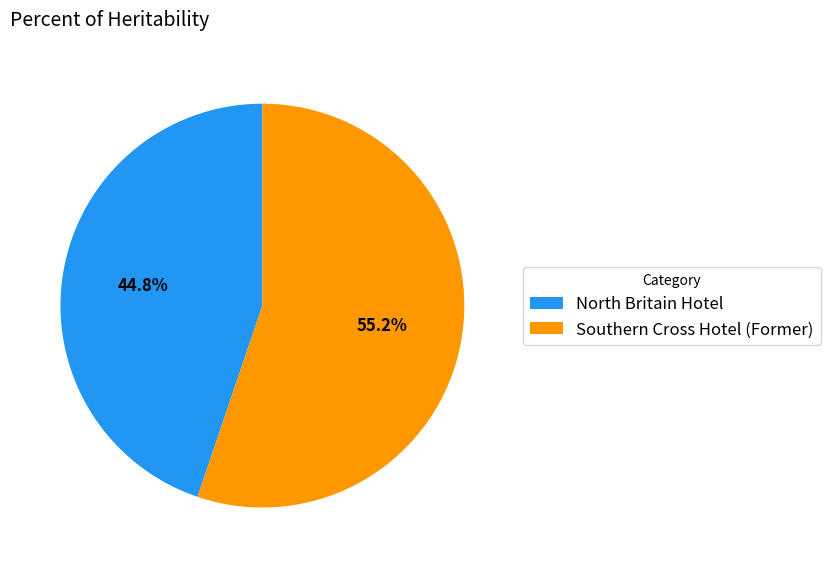

Count the number of slices in the pie.

2